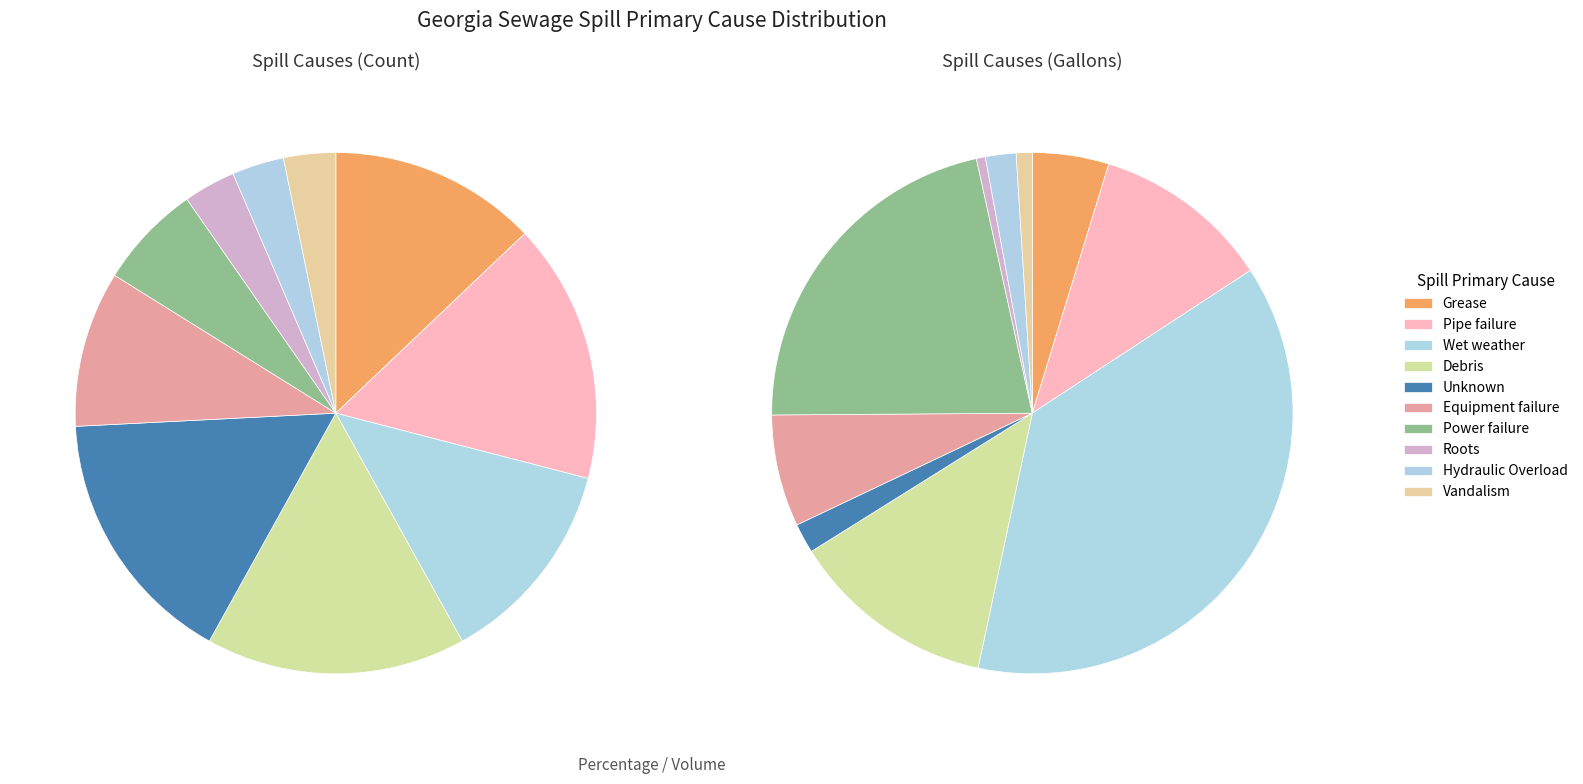

To the nearest percent, what is the difference between the Power failure and Wet weather slice percentages?

6%